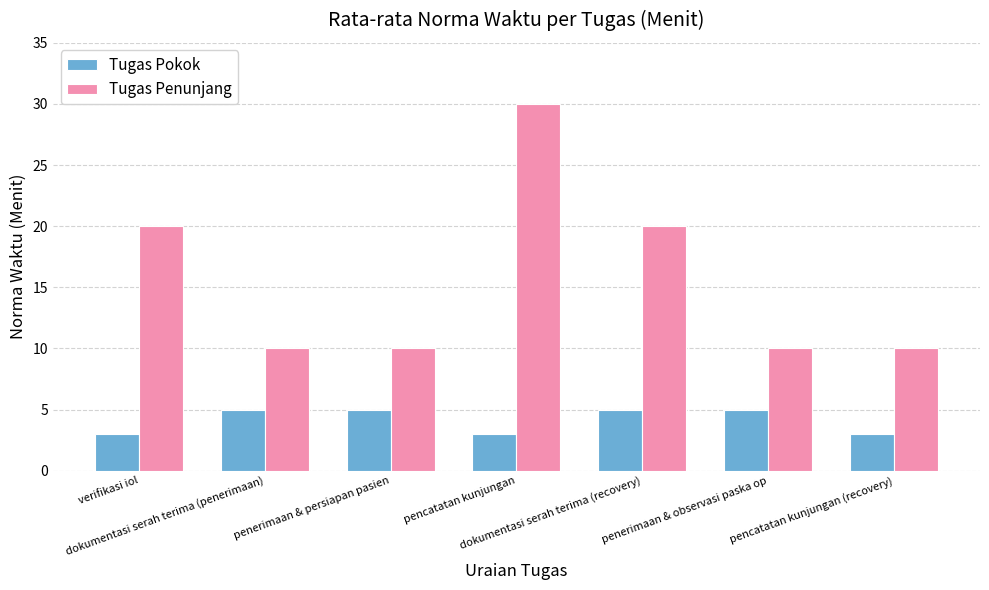

Rank the series by their maximum value, from lowest to highest.

Tugas Pokok, Tugas Penunjang